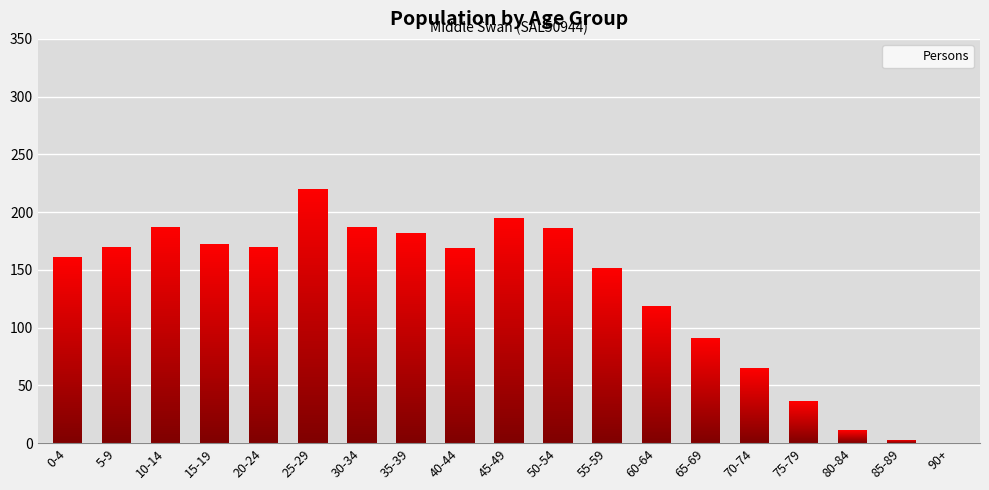

At which category does the chart reach its minimum across all series?

90+